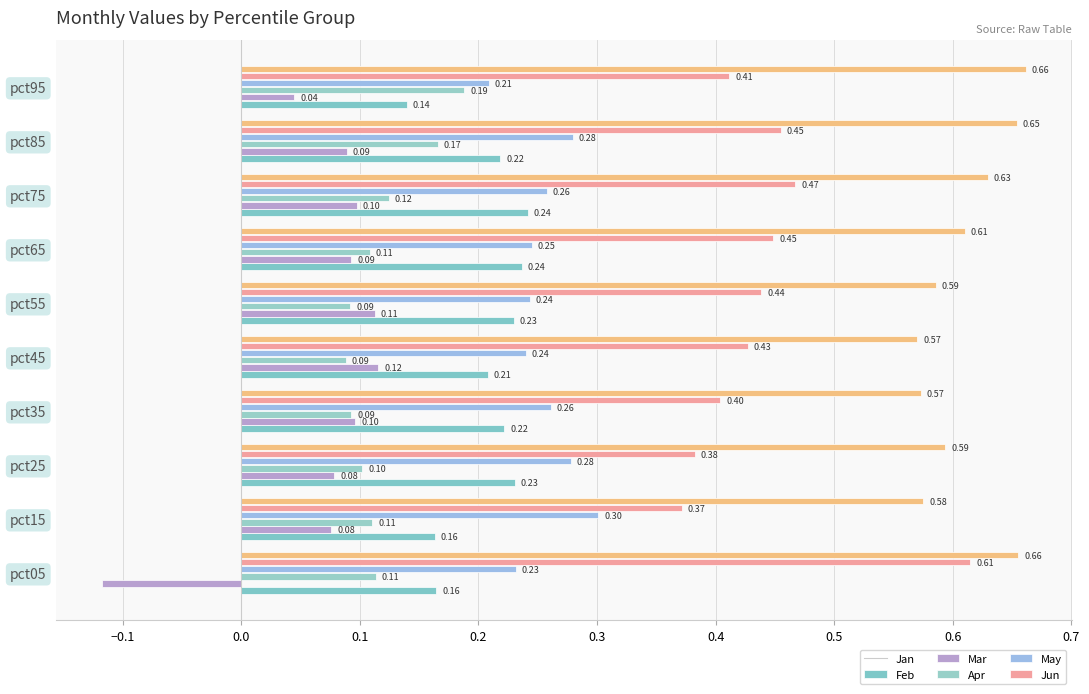

What is the difference between the maximum and minimum values in the Feb series?

0.2